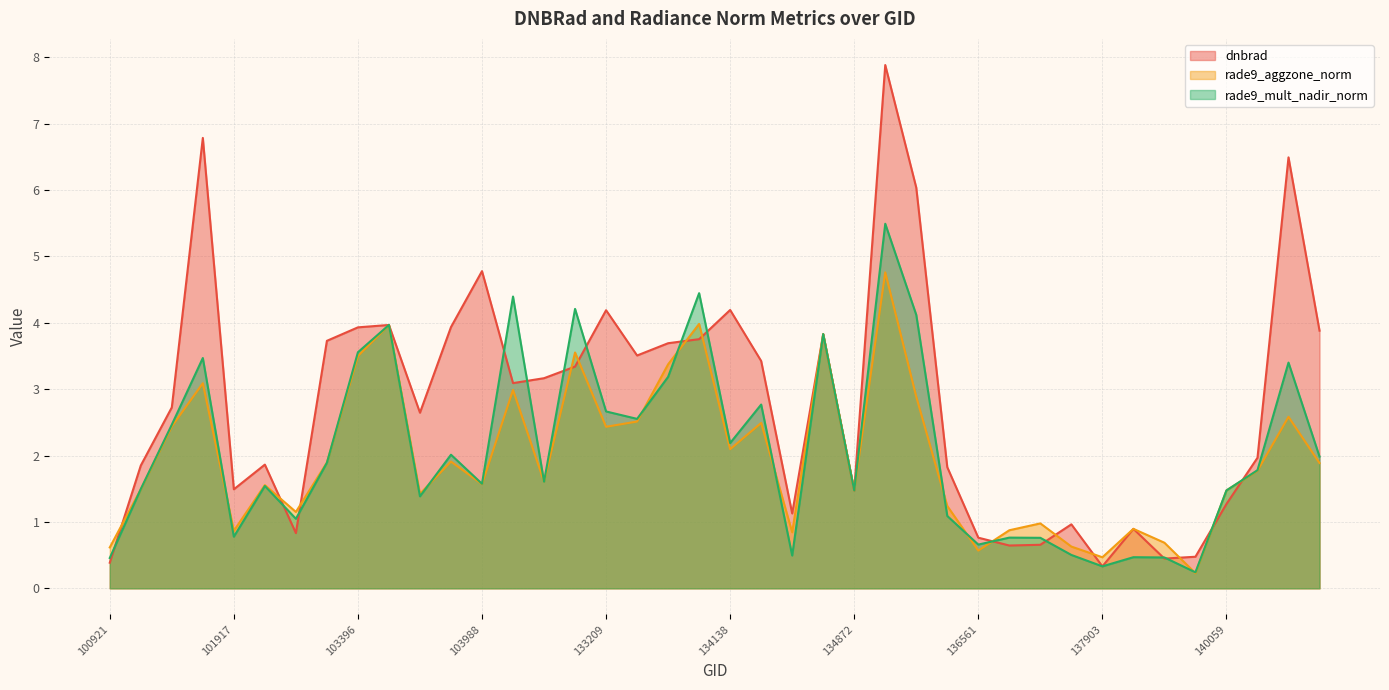

What is the difference between the dnbrad values at 133404 and 134492?

2.4